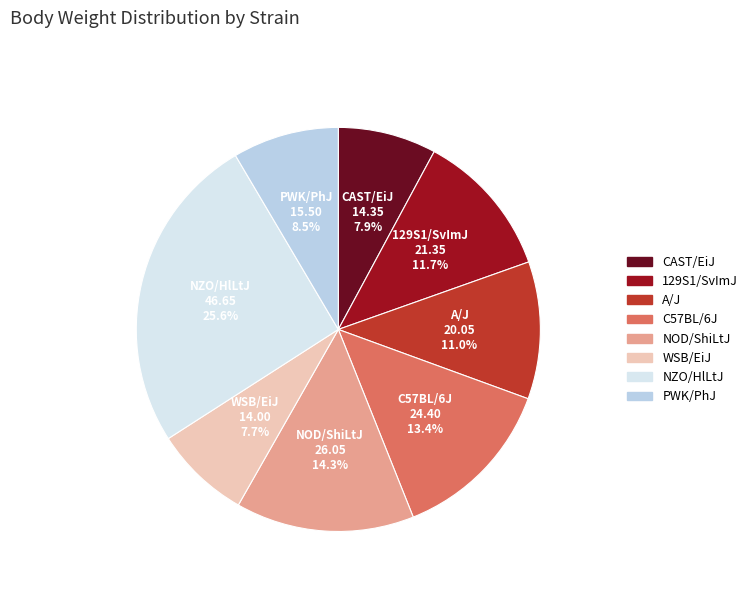

Is there a majority slice in this chart?

No